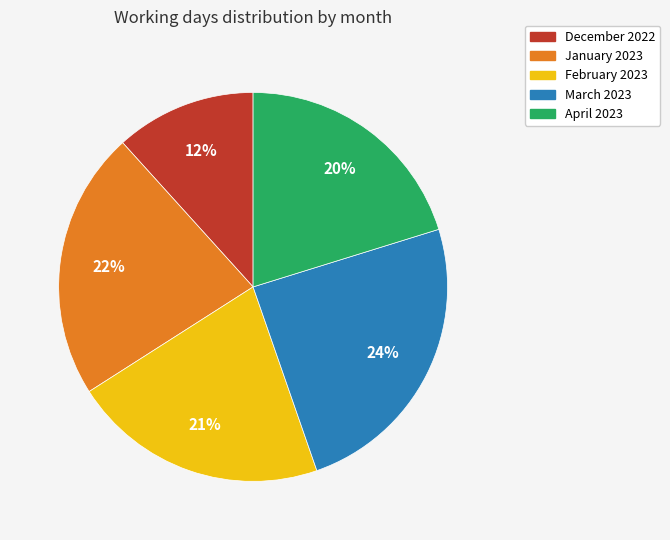

How many slices are in this pie chart?

5